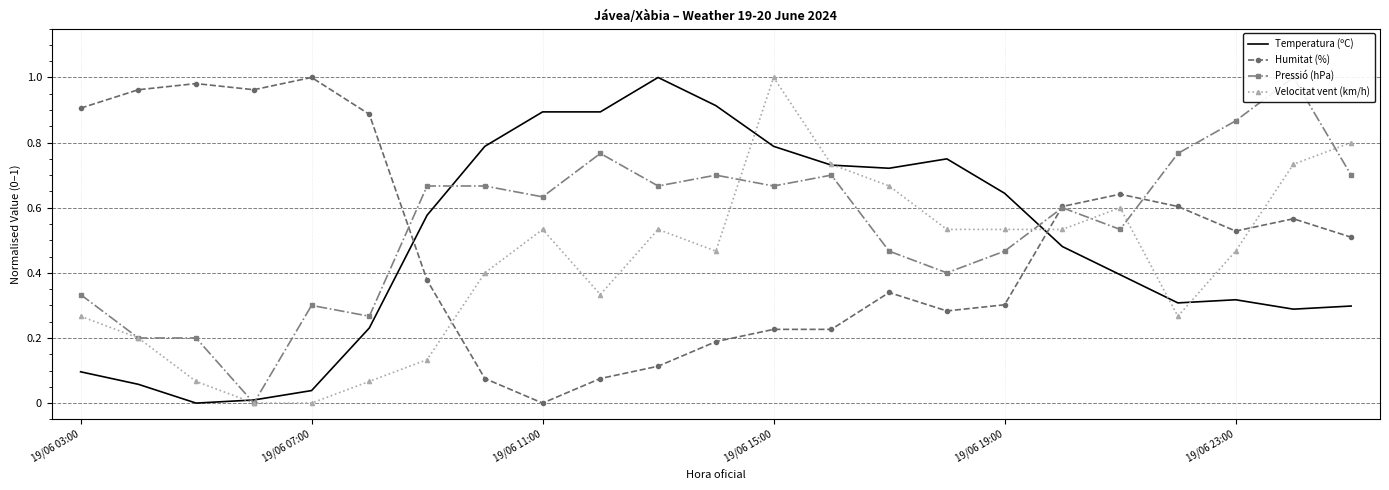

How many times do Velocitat vent (km/h) and Humitat (%) cross each other?

3